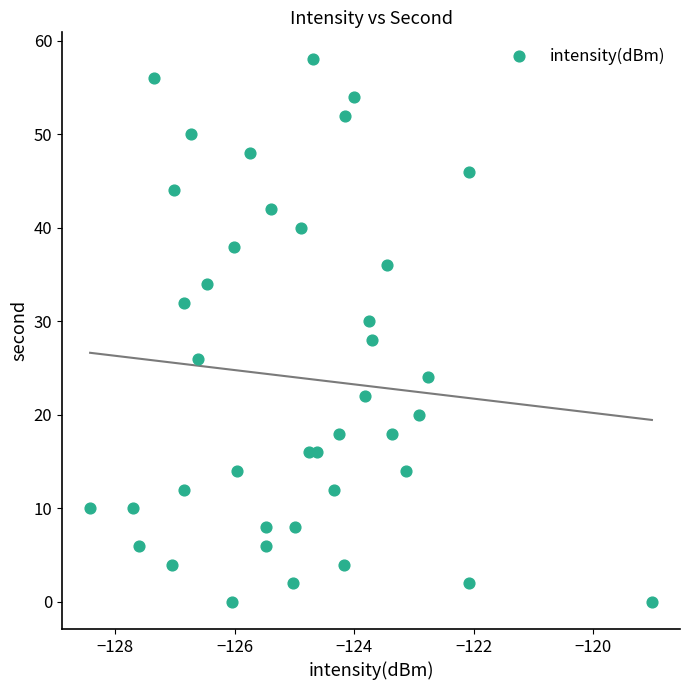

What is the range of Y values (max minus min)?

58